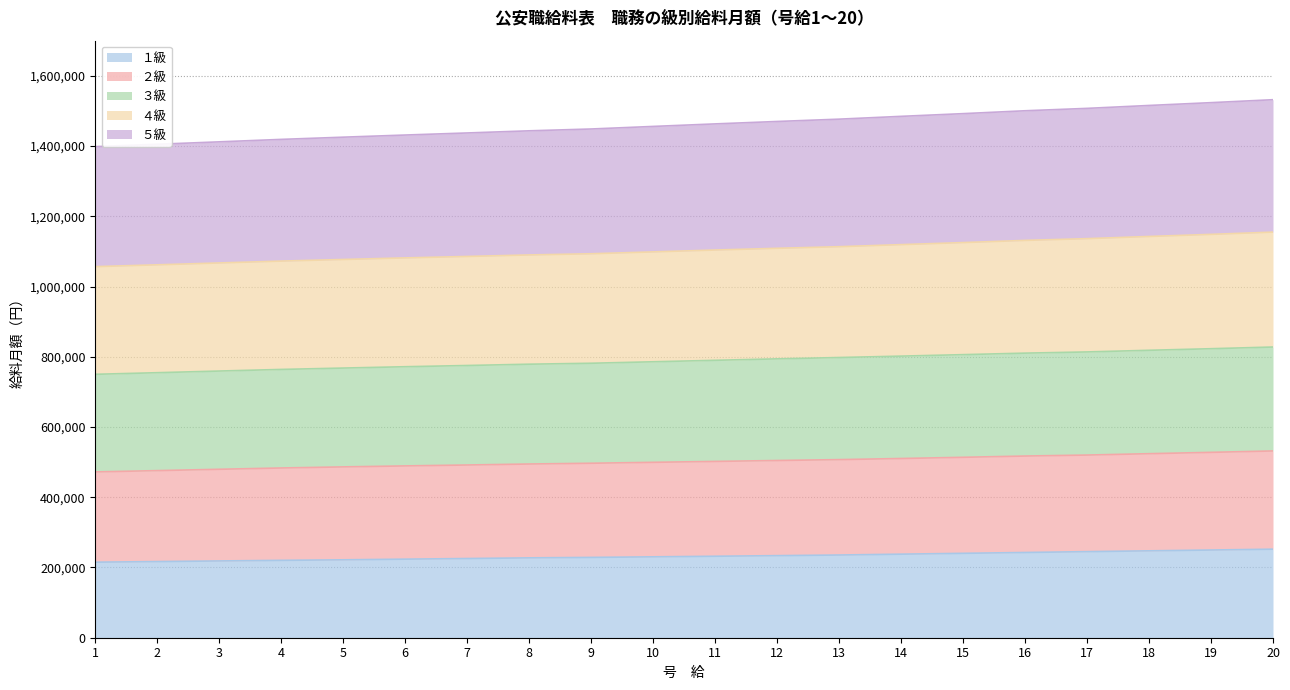

Reading right to left, extract all data points from this chart.

１級: 20=252100	19=249700	18=247400	17=245100	16=242700	15=240300	14=237900	13=235500	12=233700	11=232000	10=230300	9=228700	8=227400	7=225500	6=223700	5=221800	4=220300	3=218600	2=216800	1=215100
２級: 20=531800	19=527800	18=524000	17=520100	16=517300	15=513700	14=510300	13=507100	12=504600	11=502000	10=499400	9=496800	8=494600	7=491800	6=489200	5=486400	4=483300	3=479600	2=475800	1=472100
３級: 20=827700	19=822900	18=818400	17=813700	16=810300	15=806000	14=801800	13=797800	12=794000	11=789900	10=785700	9=781500	8=778800	7=775100	6=771600	5=767800	4=763900	3=759300	2=754600	1=750000
４級: 20=1154900	19=1148500	18=1142500	17=1136300	16=1131300	15=1125100	14=1119300	13=1113400	12=1108800	11=1103900	10=1098600	9=1093300	8=1089900	7=1085600	6=1081500	5=1077000	4=1072400	3=1067100	2=1061800	1=1056600
５級: 20=1531900	19=1523500	18=1515500	17=1507200	16=1500400	15=1492200	14=1484500	13=1476500	12=1469900	11=1463000	10=1455800	9=1448500	8=1443300	7=1437200	6=1431300	5=1425200	4=1418900	3=1411900	2=1405000	1=1398200